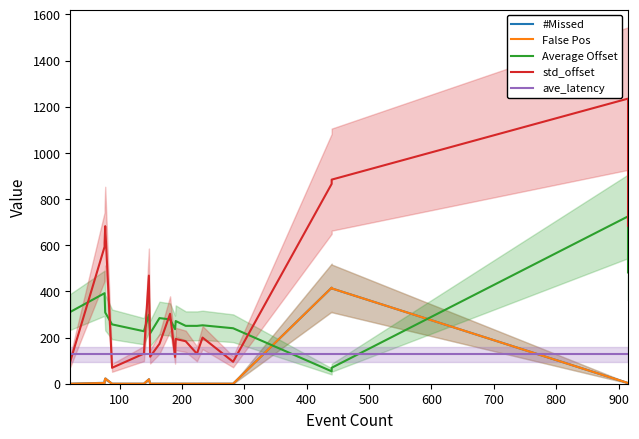

What is the value of the std_offset point at the 19th from the left?

1235.0